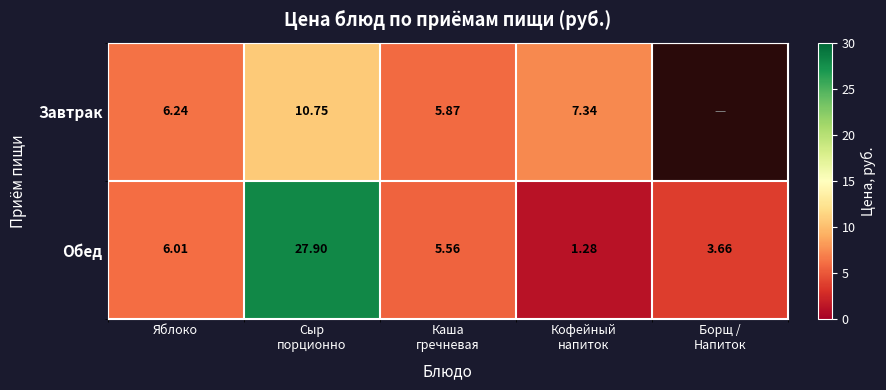

How many values in the Обед series are below 5?

2